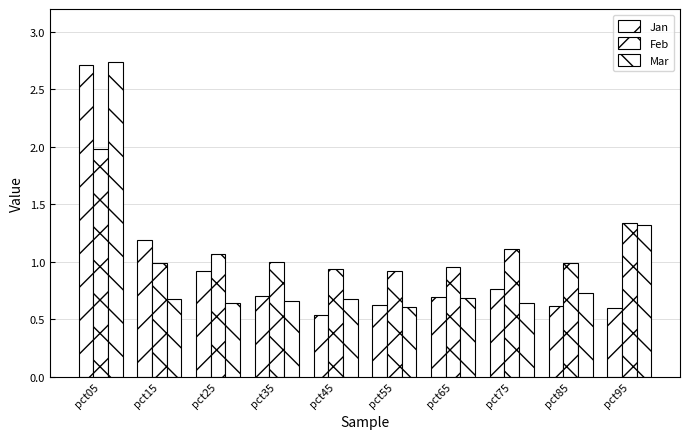

Reading left to right, what are all the values shown in this chart?

Jan: pct05=2.7	pct15=1.2	pct25=0.9	pct35=0.7	pct45=0.5	pct55=0.6	pct65=0.7	pct75=0.8	pct85=0.6	pct95=0.6
Feb: pct05=2.0	pct15=1.0	pct25=1.1	pct35=1.0	pct45=0.9	pct55=0.9	pct65=1.0	pct75=1.1	pct85=1.0	pct95=1.3
Mar: pct05=2.7	pct15=0.7	pct25=0.6	pct35=0.7	pct45=0.7	pct55=0.6	pct65=0.7	pct75=0.6	pct85=0.7	pct95=1.3